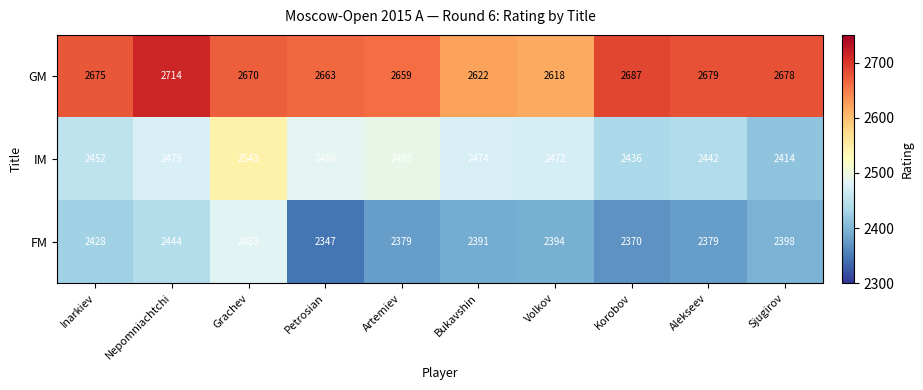

Which series has the widest spread of values?

FM